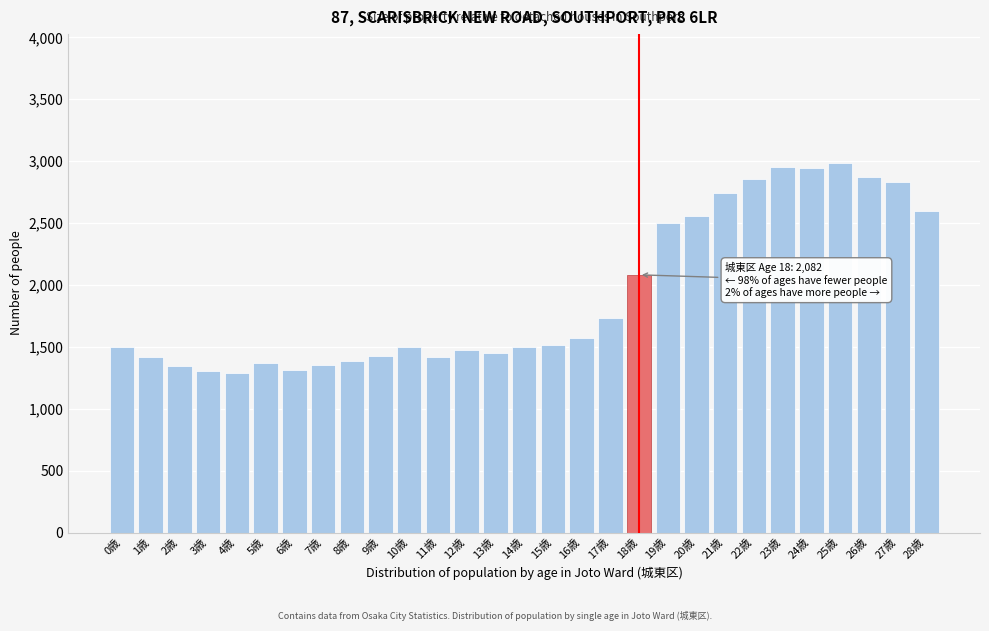

What is the difference between the maximum and minimum values?

1700